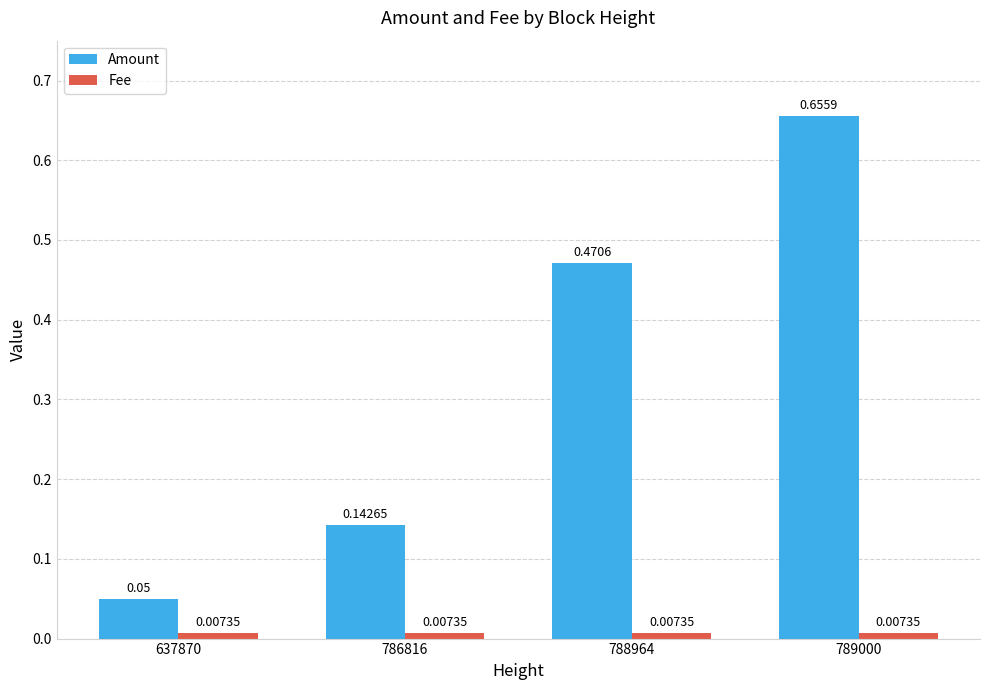

What is the spread (max minus min) of values at 789000?

0.6